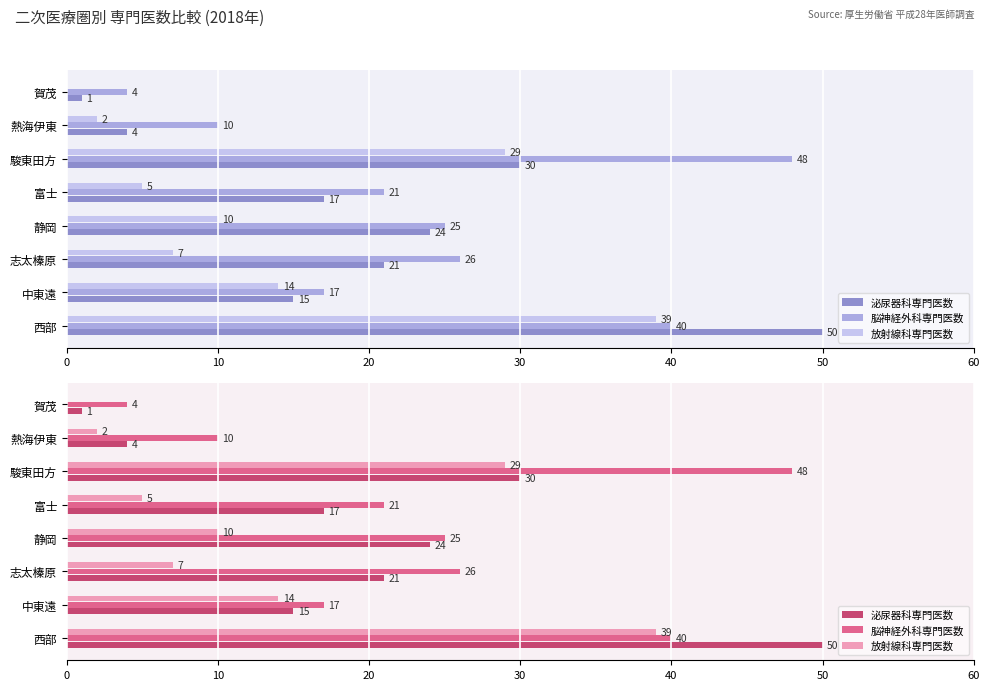

What position from the left is 賀茂?

1